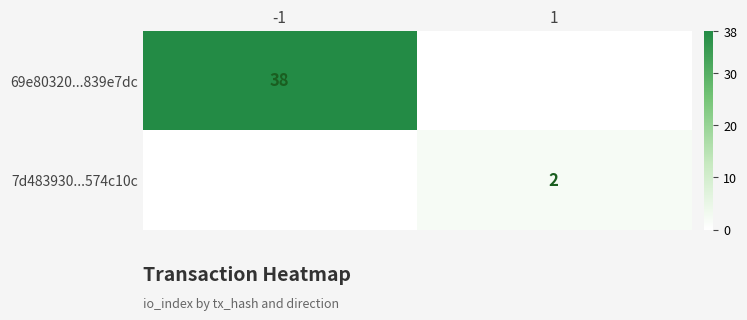

What is the difference between the highest and lowest values at -1?

38